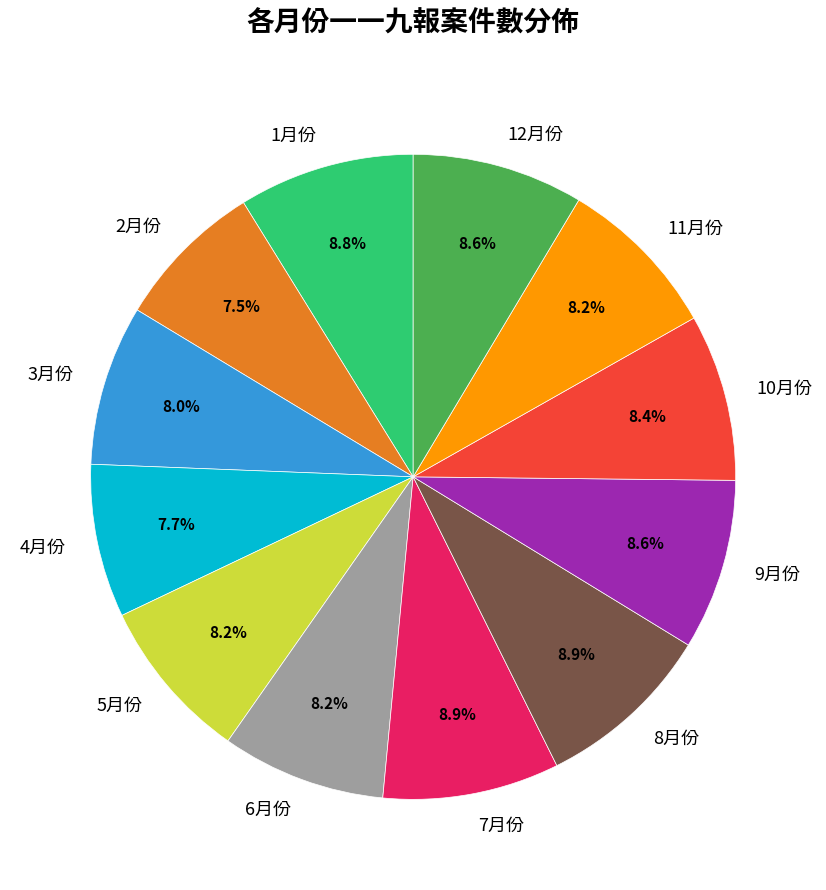

To the nearest percent, what is the difference between the largest and smallest slice percentages?

1%